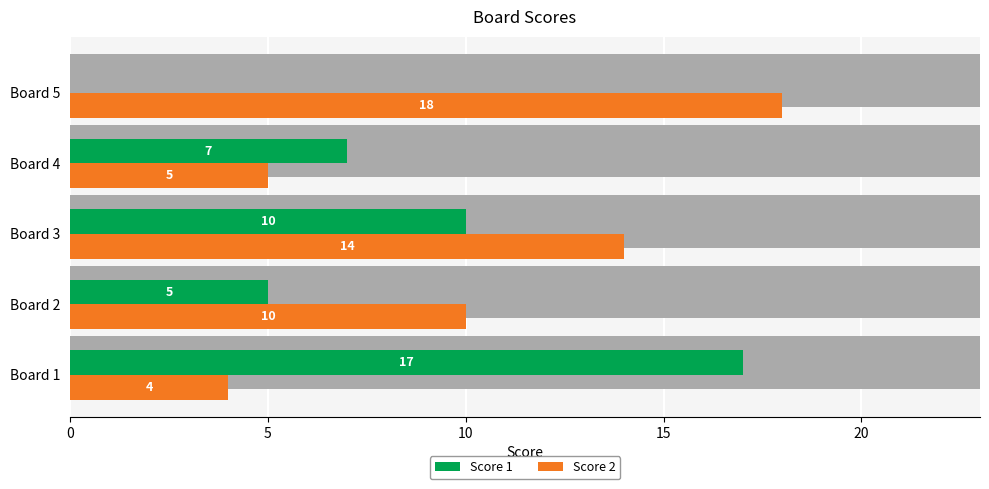

What is the average value of the Score 1 series?

8